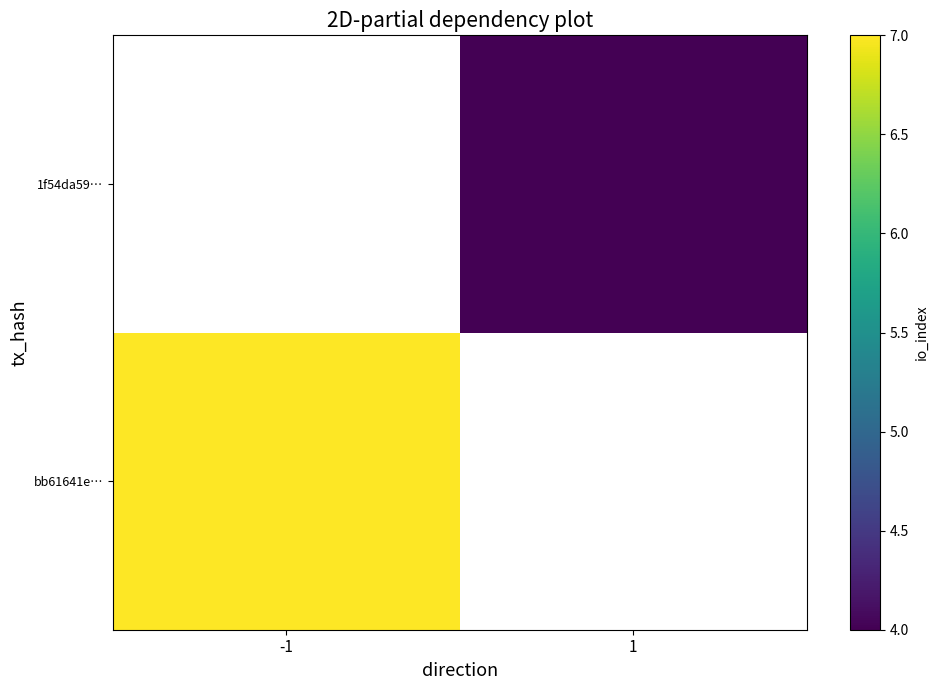

Which label corresponds to the smallest value in the chart?

1